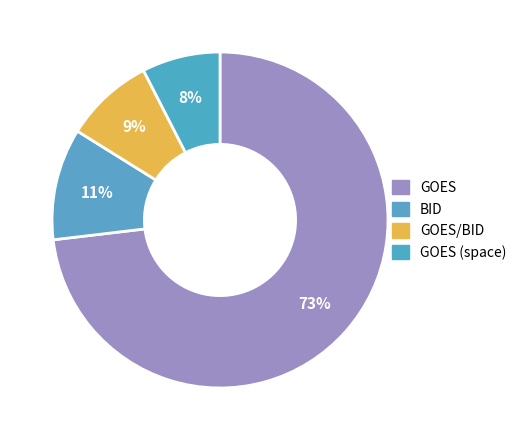

To the nearest percent, what is the average slice percentage?

25%